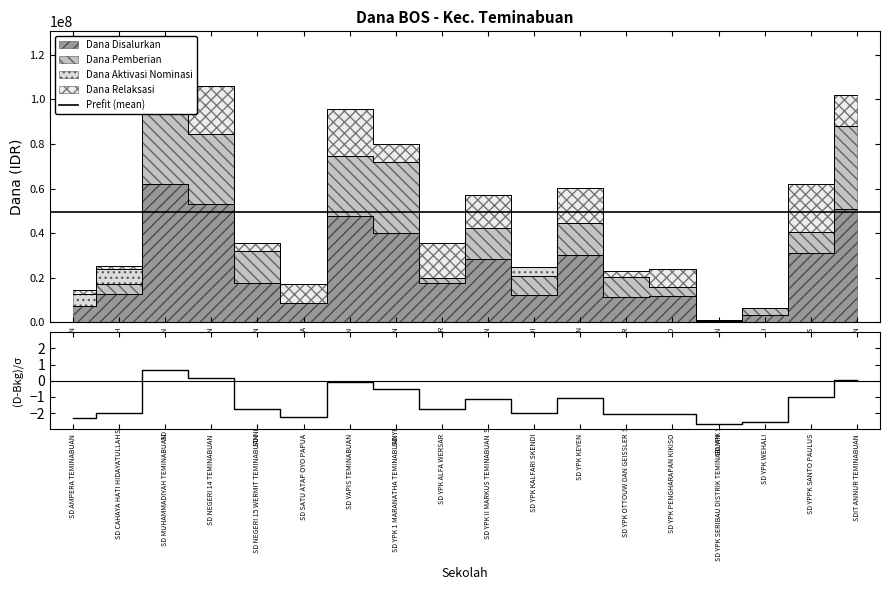

Is it true that Dana Pemberian equals 31950000 at SD NEGERI 15 WERMIT TEMINABUAN?

True